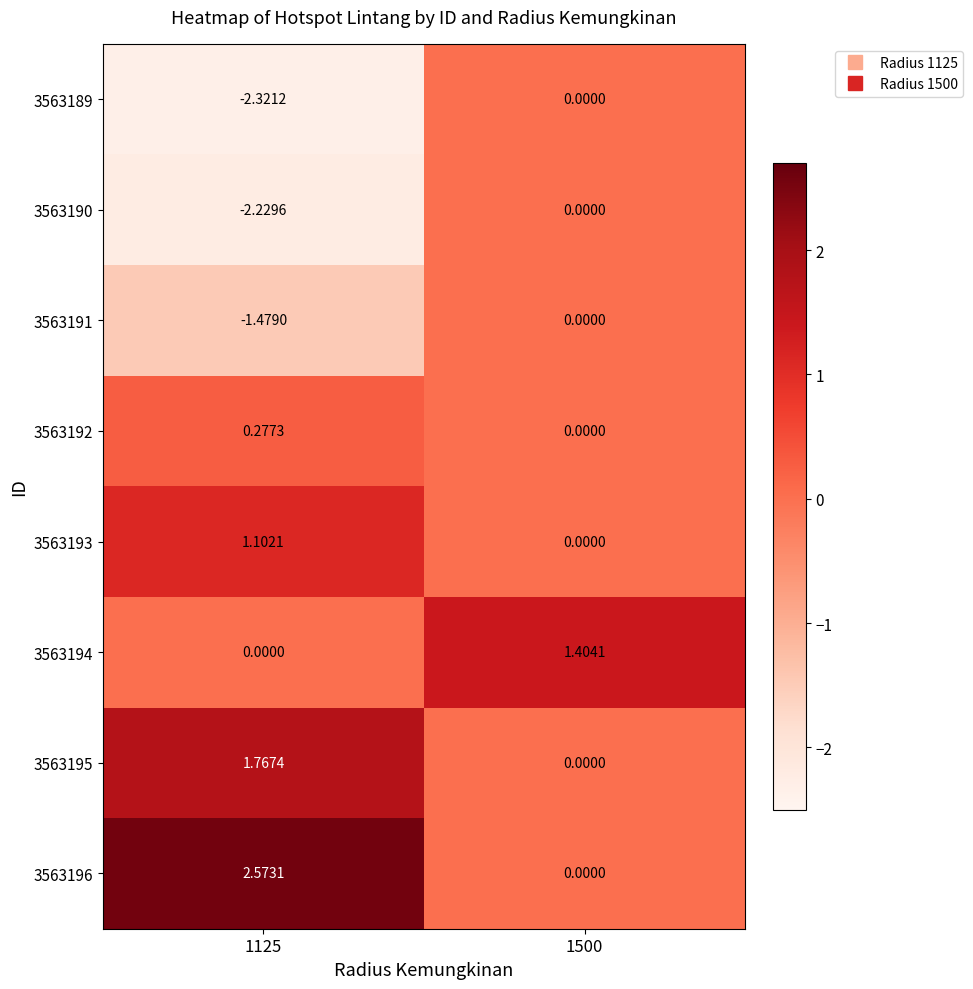

What is the total value across all series at 1125?

-0.3